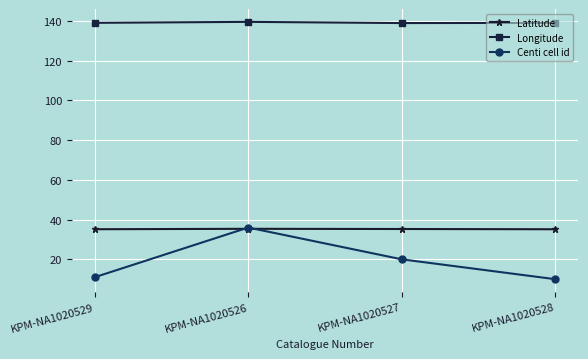

What is the minimum value for Latitude?

35.1